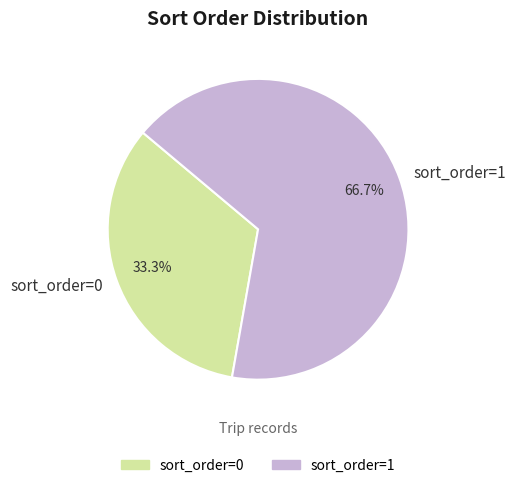

What percentage do sort_order=0 and sort_order=1 together represent?

100.0%